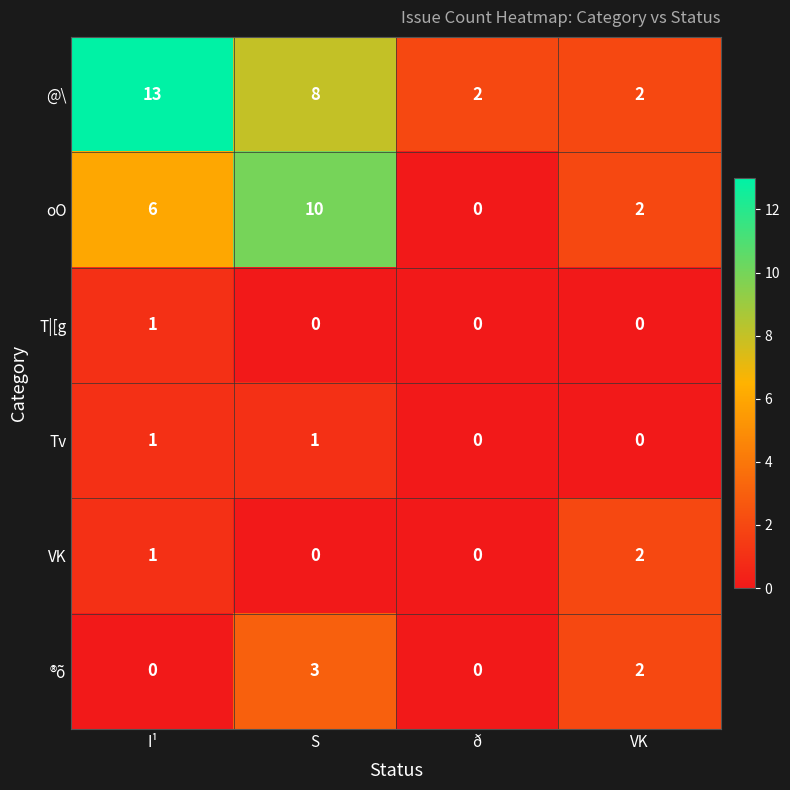

How many data points does each series have?

4